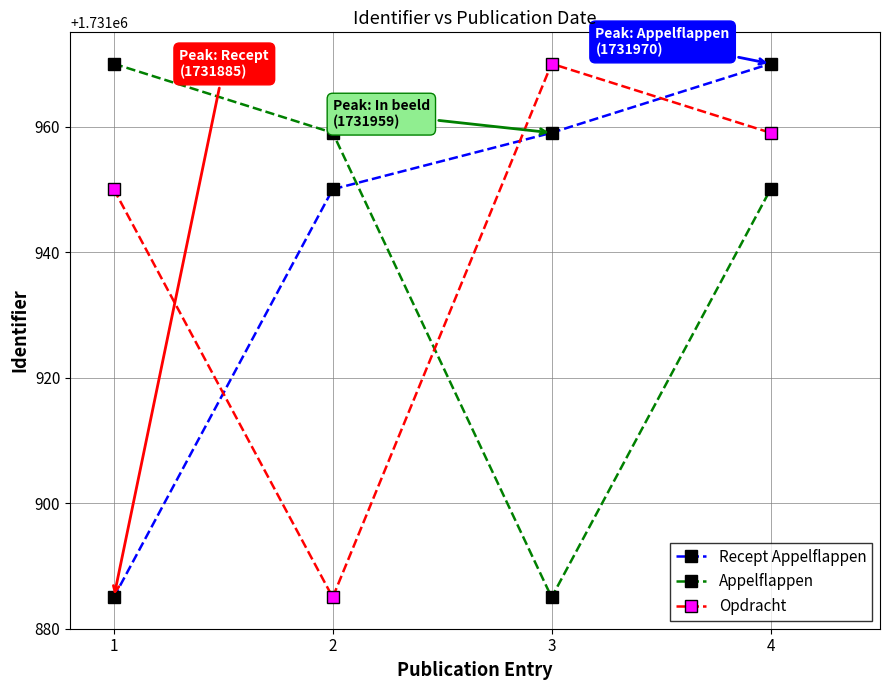

What is the difference between the highest and lowest values at 4?

20